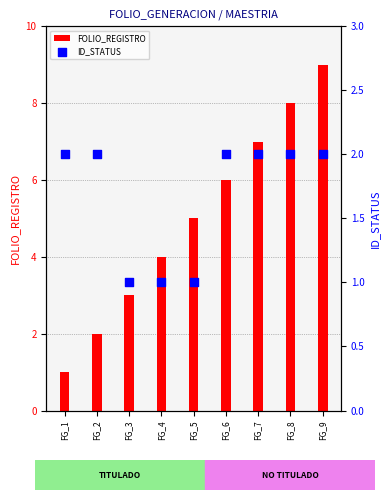

What is the total value across all series at FG_6?

8